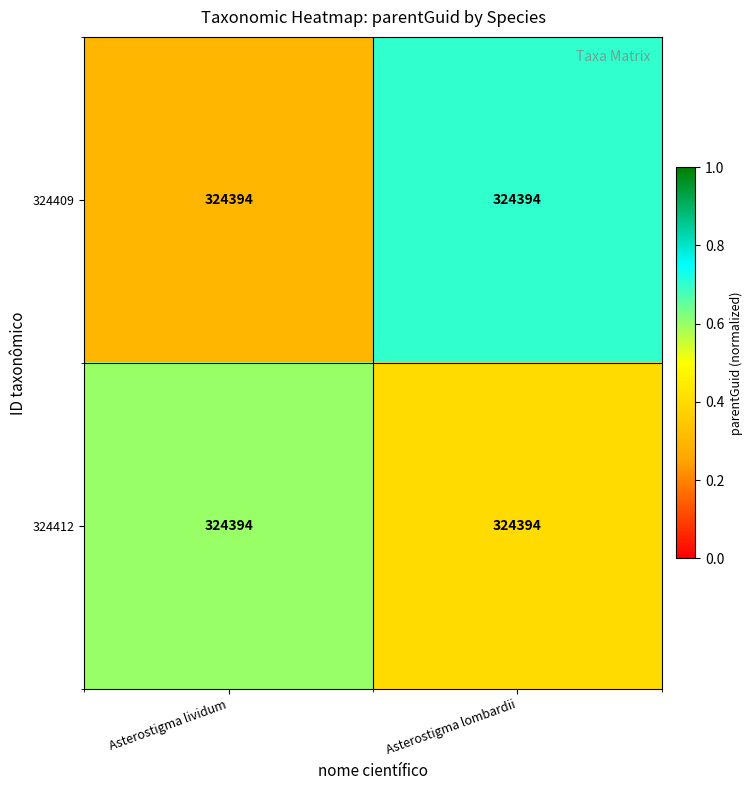

Reading left to right, extract all data points from this chart.

324409: Asterostigma lividum=324394.0	Asterostigma lombardii=324394.0
324412: Asterostigma lividum=324394.0	Asterostigma lombardii=324394.0